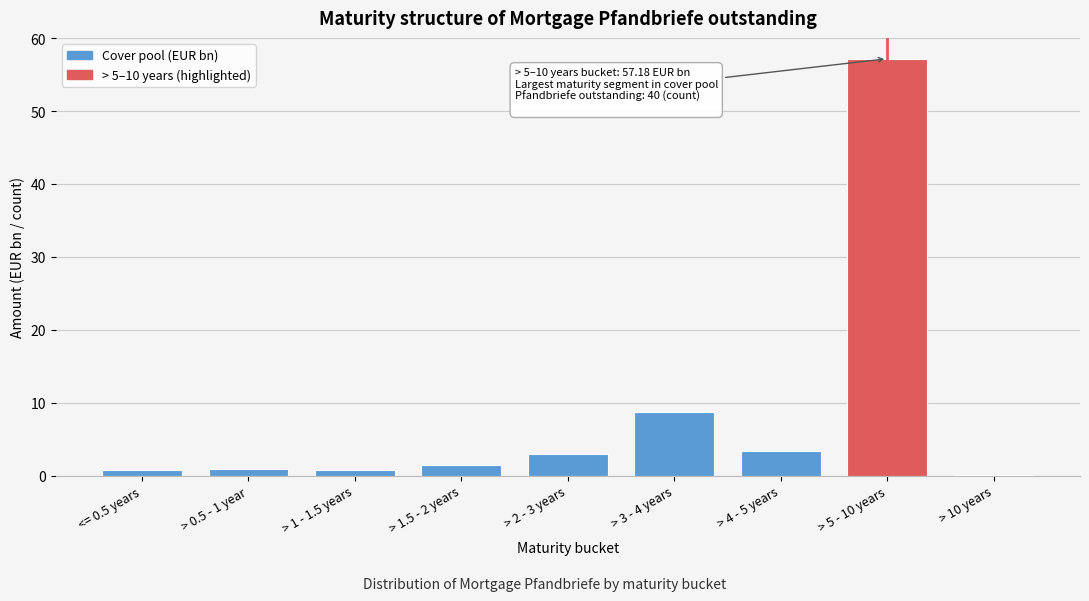

What is the sum of all values?

76.3